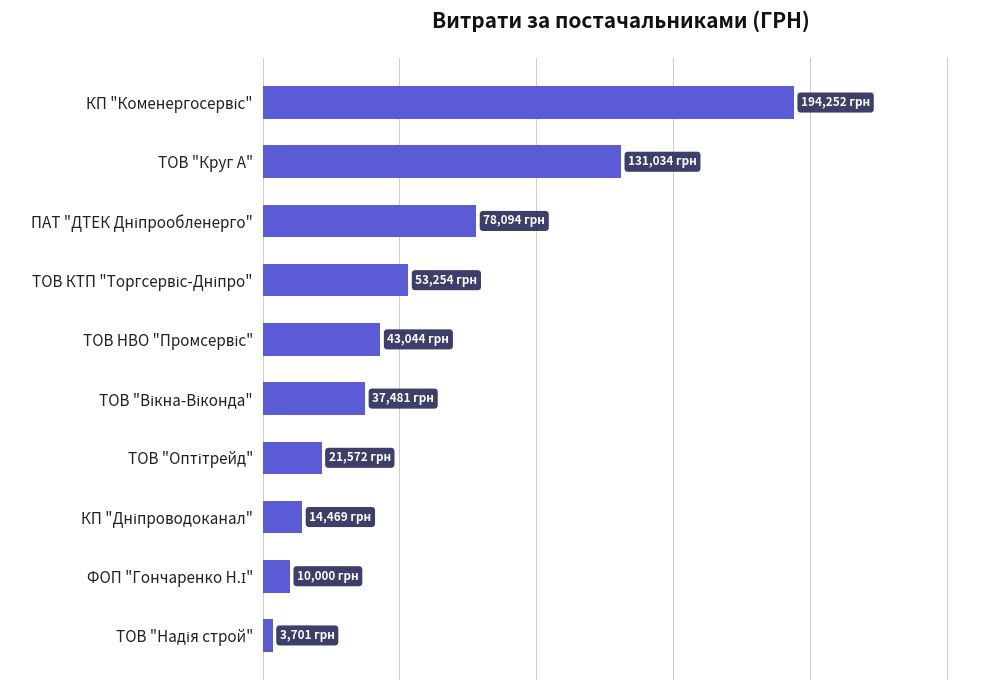

Are the bars horizontal?

Yes